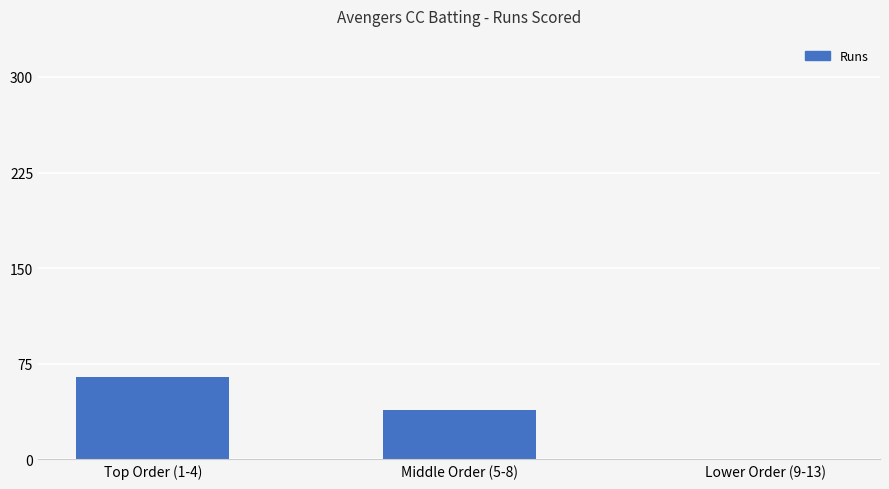

How many values are above zero?

2